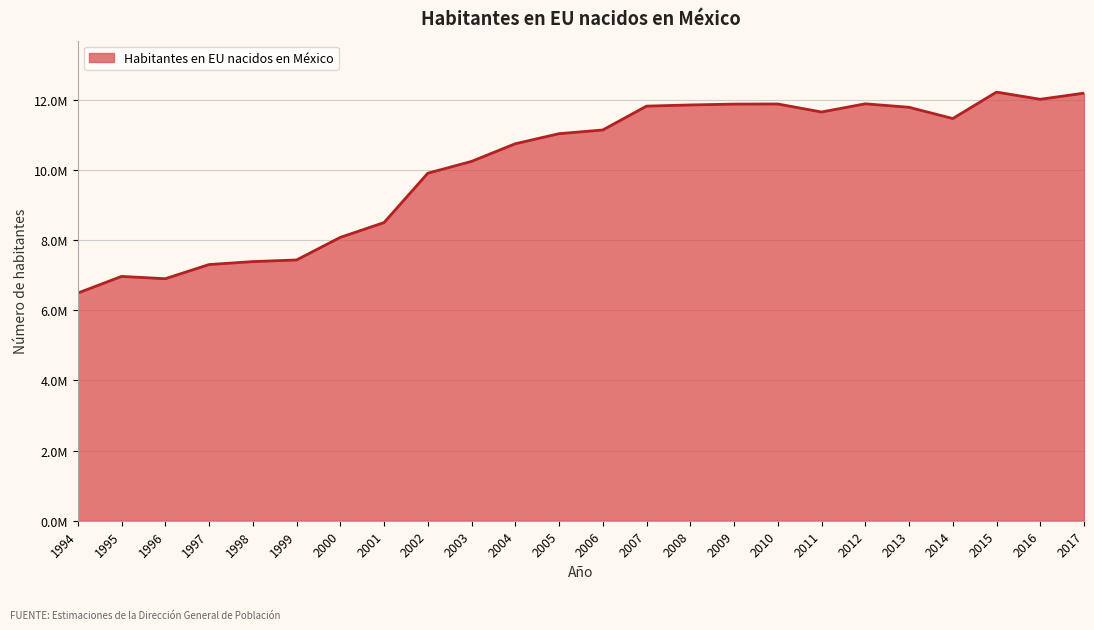

Does the chart display data point markers on the line(s)?

No